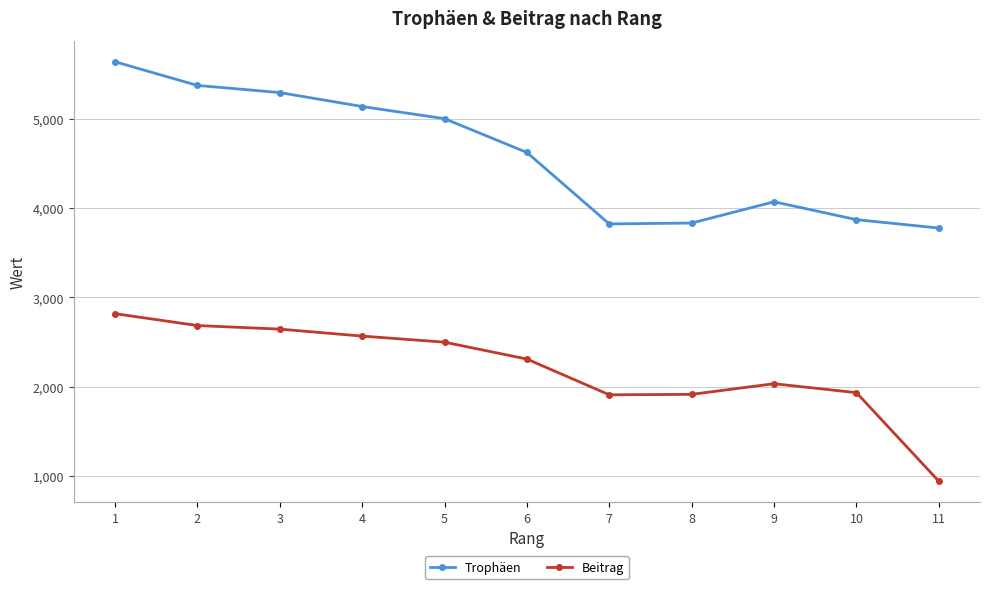

Read the Beitrag value at 8.

1916